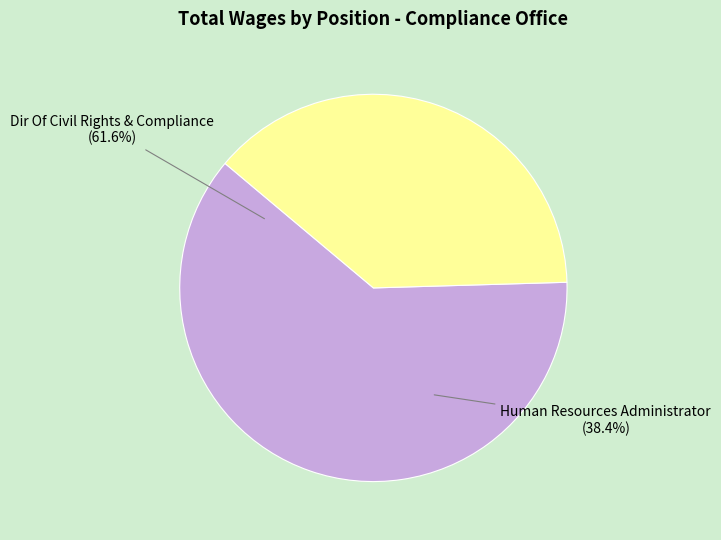

To the nearest percent, what is the combined percentage of Human Resources Administrator and Dir Of Civil Rights & Compliance?

100%